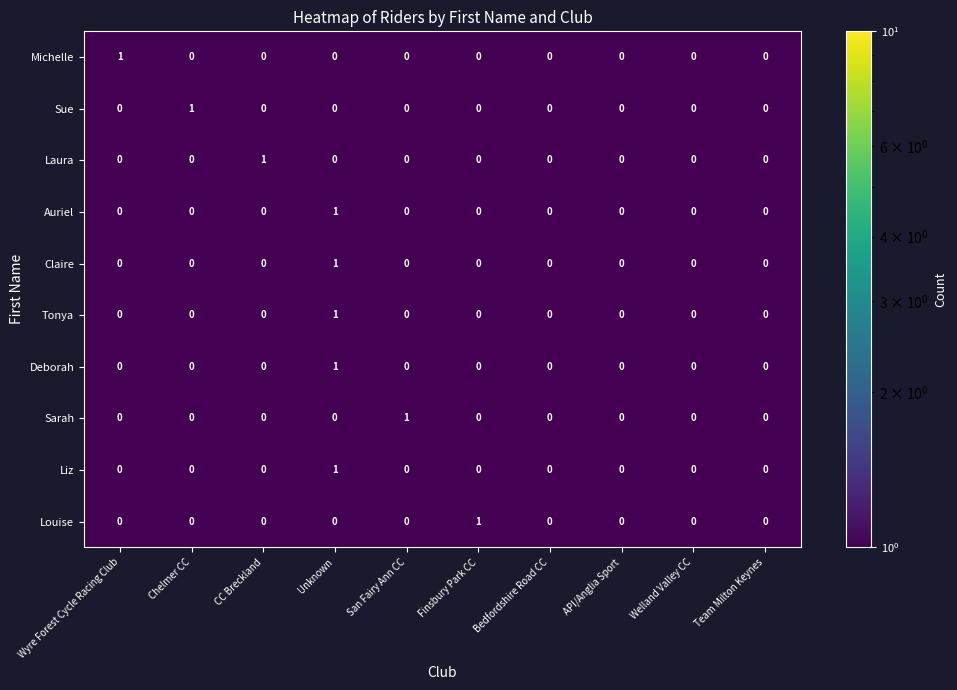

At which category is the sum across all series the highest?

Unknown